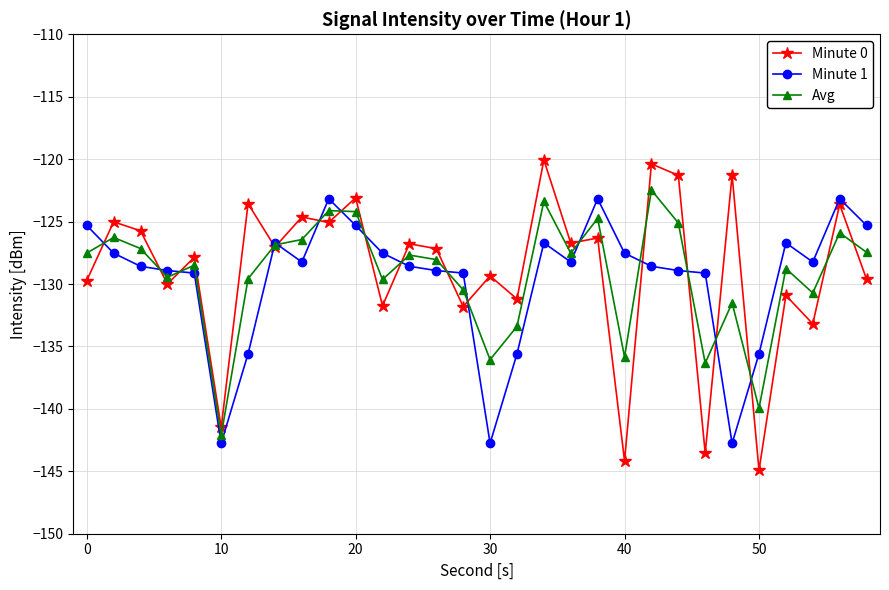

Which series ends up on top after the final intersection of Minute 1 and Minute 0?

Minute 1